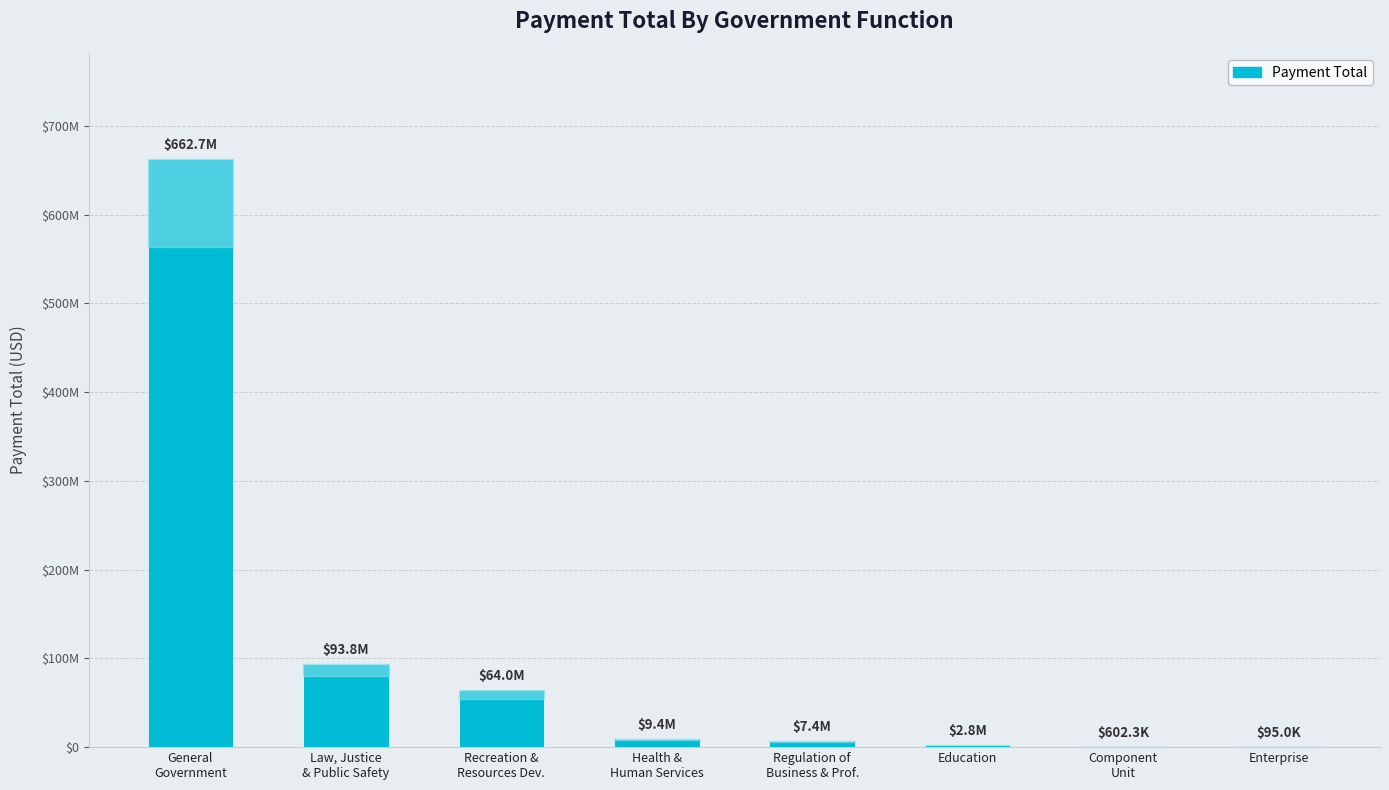

Is it true that the value at Law, Justice
& Public Safety is 56211515.0?

False